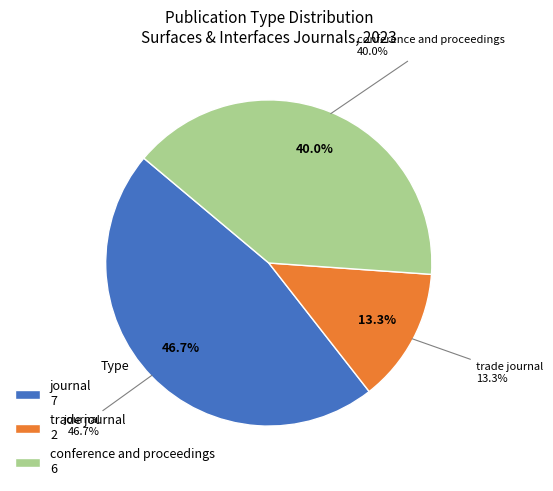

To the nearest percent, what is the combined percentage of journal and conference and proceedings?

87%